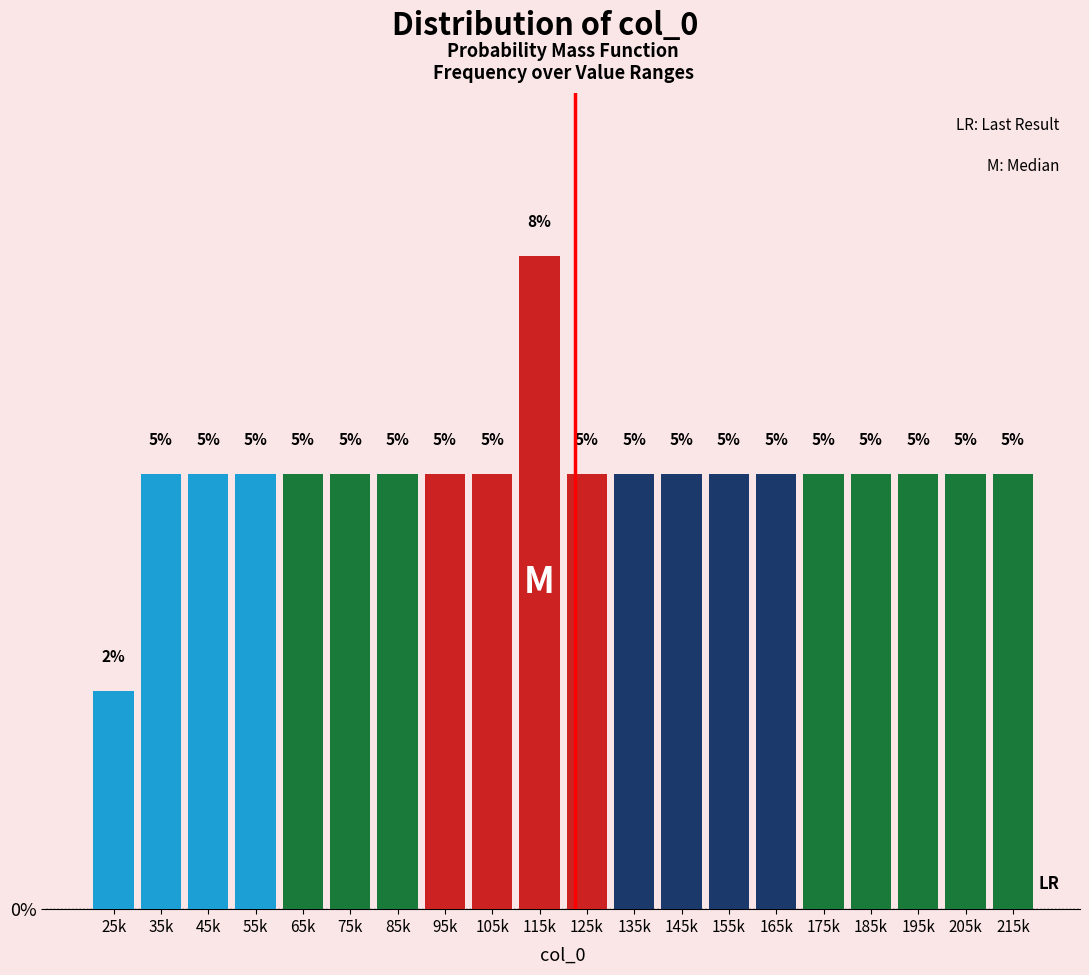

What is the minimum value shown in the chart?

2.5